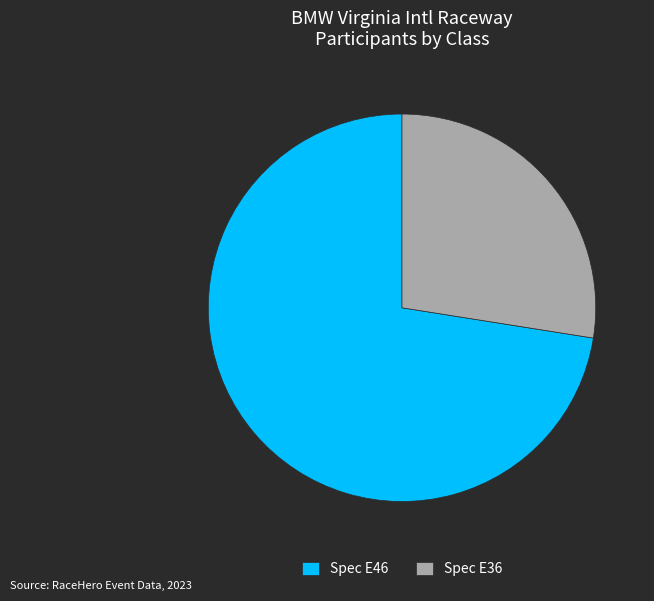

Which category has the smallest portion of the pie?

Spec E36